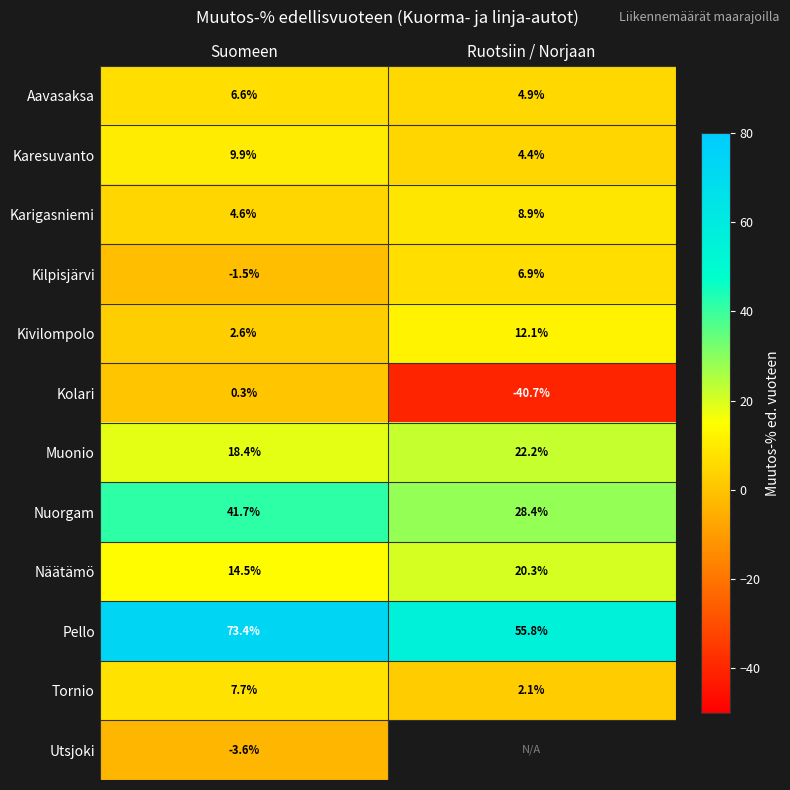

What is the difference between the Pello values at Ruotsiin / Norjaan and Suomeen?

17.6